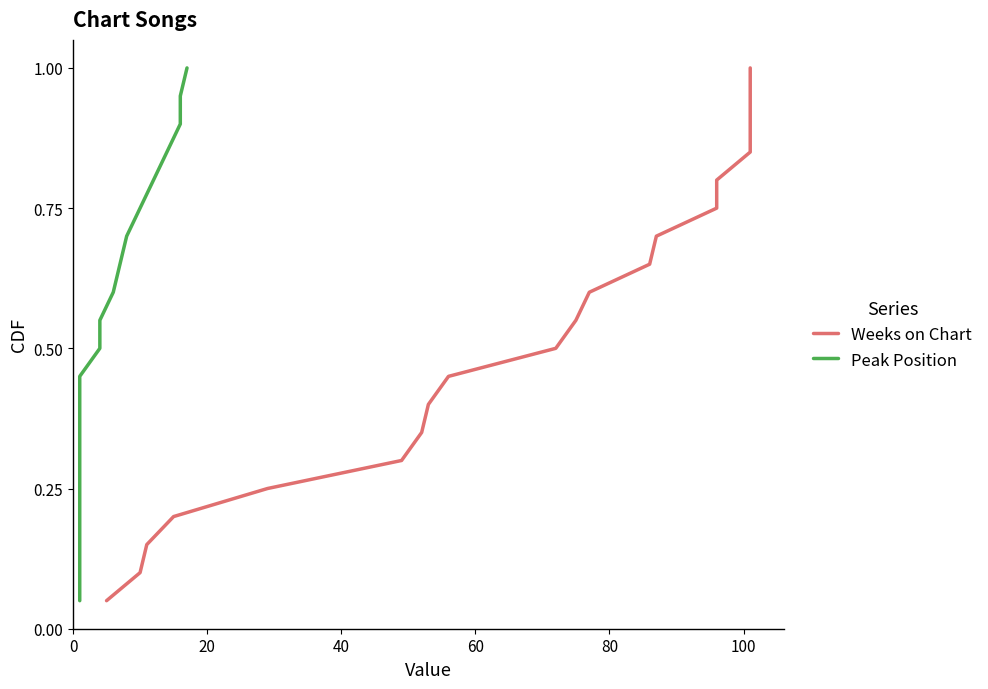

What is the minimum value shown in the chart?

0.1